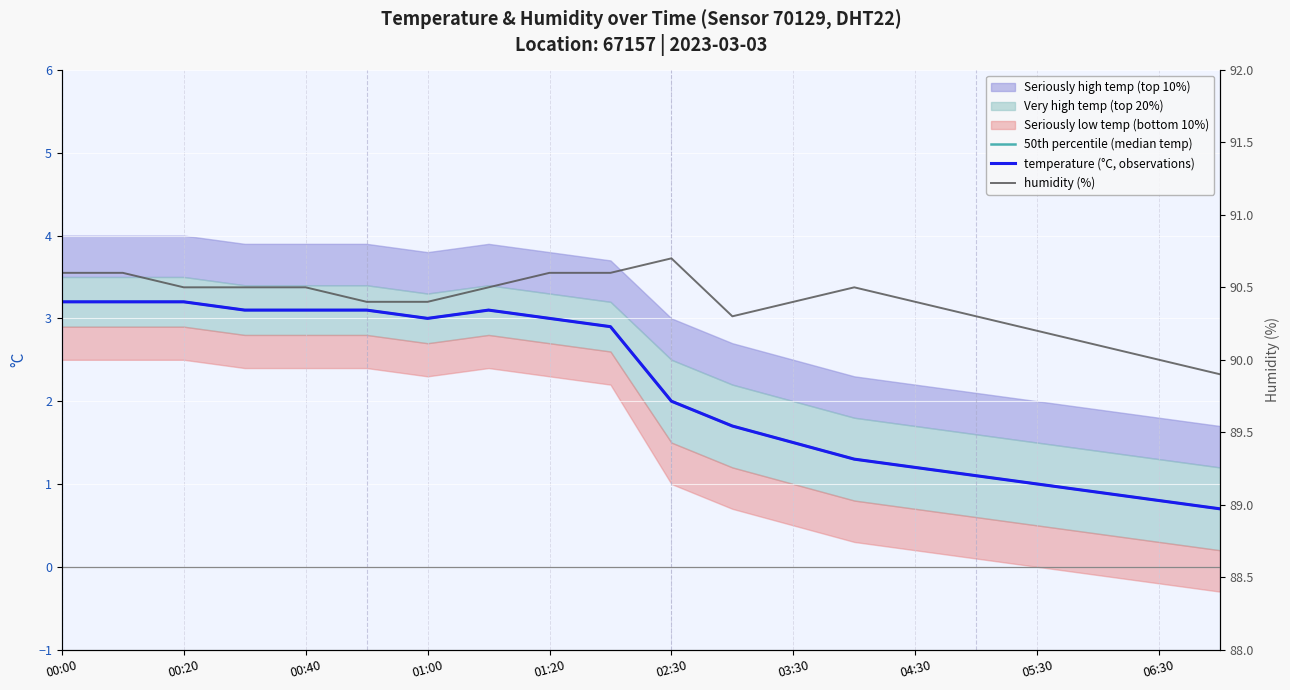

What is the average value of the 50th percentile (median temp) series?

2.2